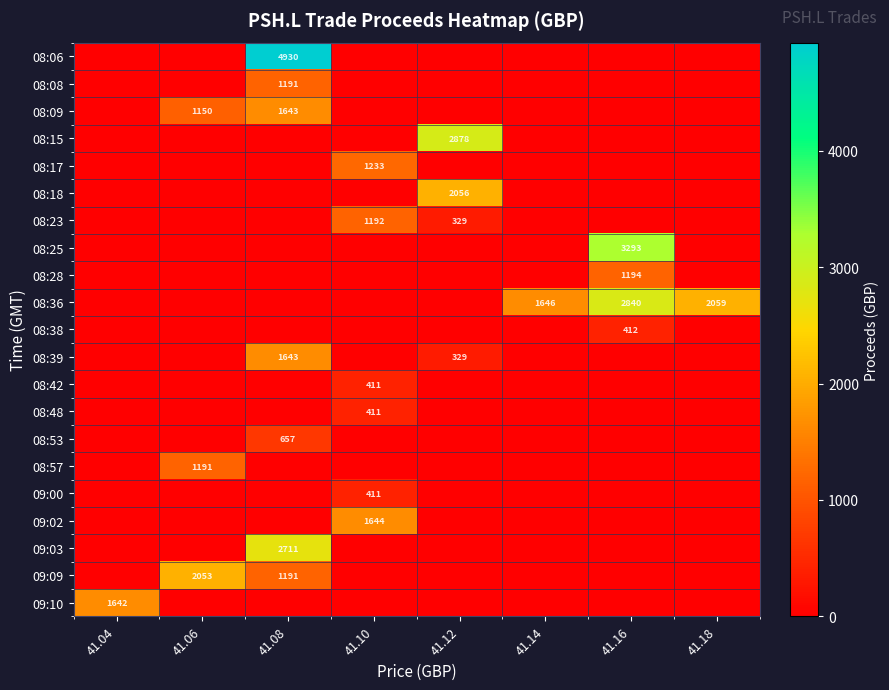

Is it true that 08:18 equals 2056 at 41.12?

True